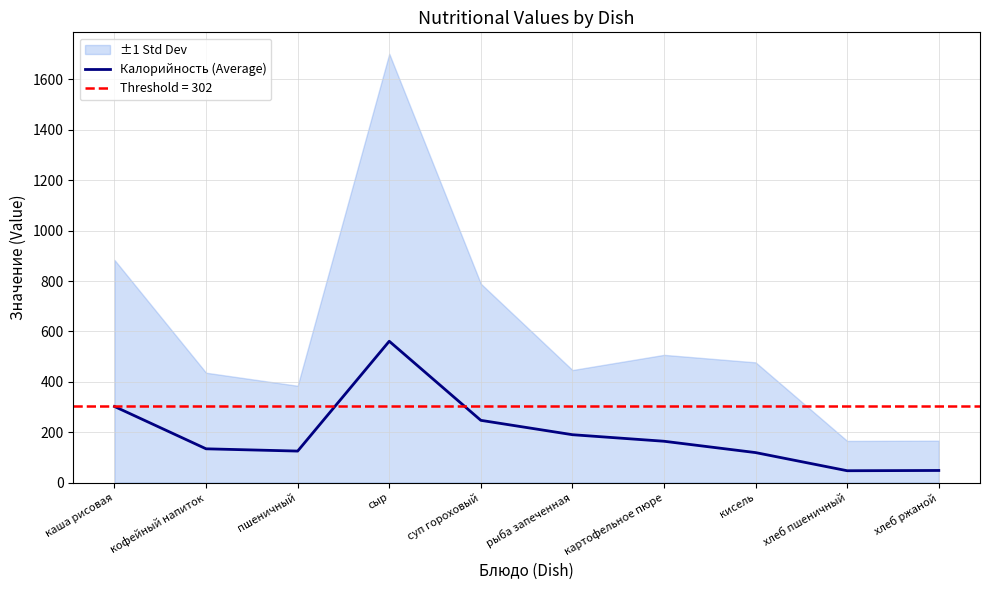

At which category does the chart reach its minimum across all series?

хлеб пшеничный